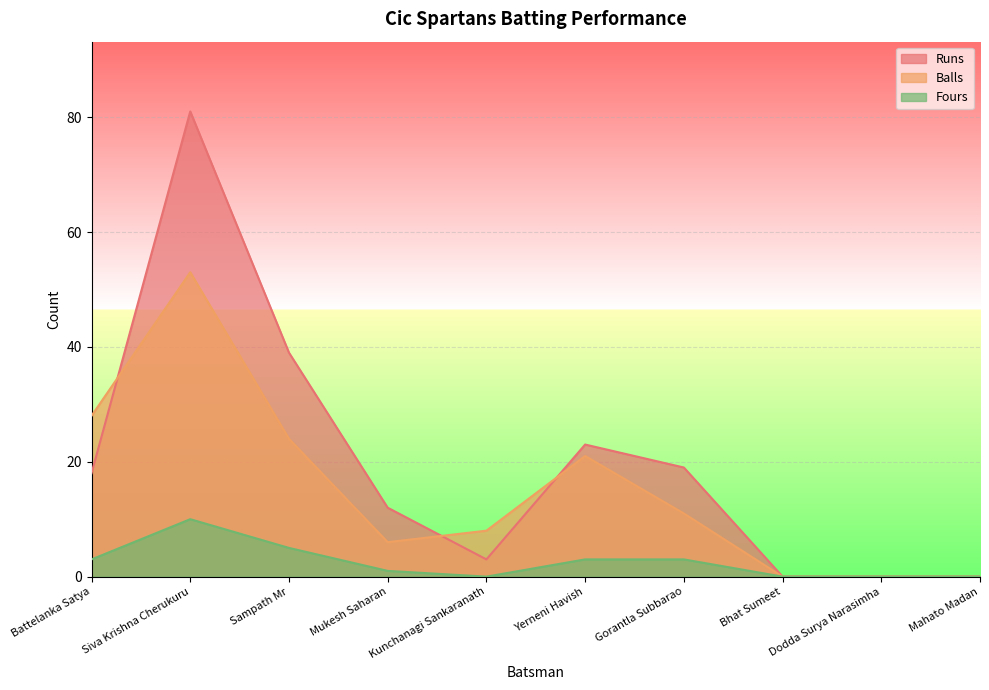

At which category does the chart reach its peak across all series?

Siva Krishna Cherukuru